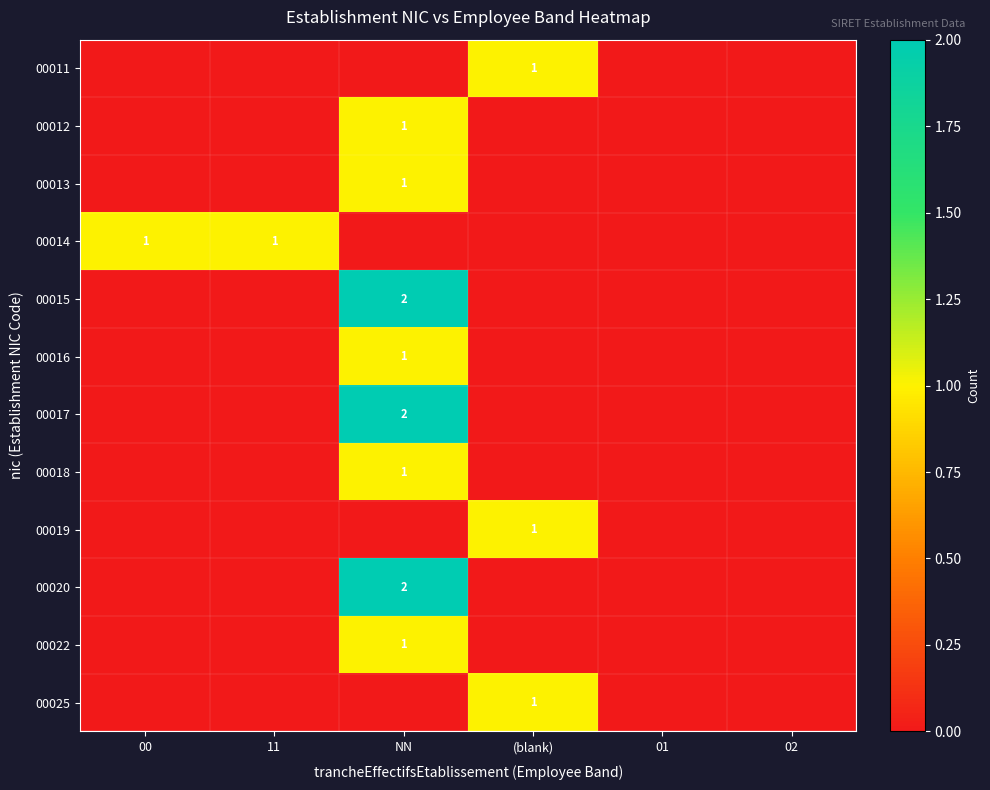

Which category has the highest value across all series?

NN